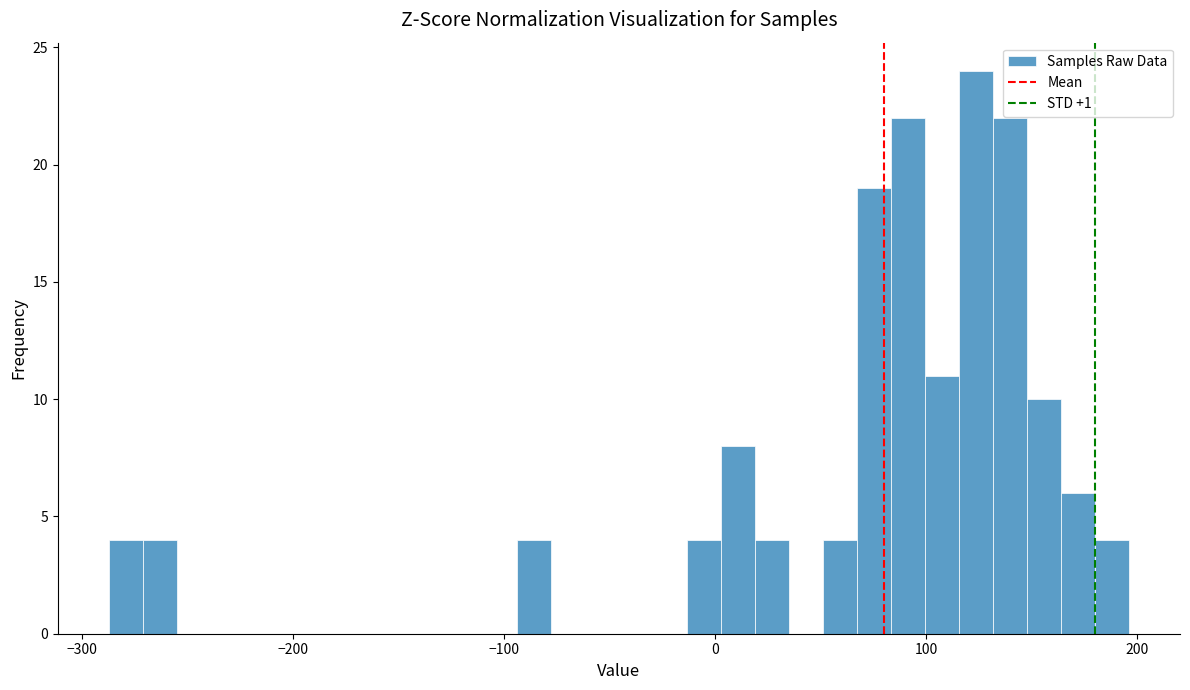

Around what value on the x-axis is the tallest bar? Give the approximate position of its centre, as read against the axis.

120